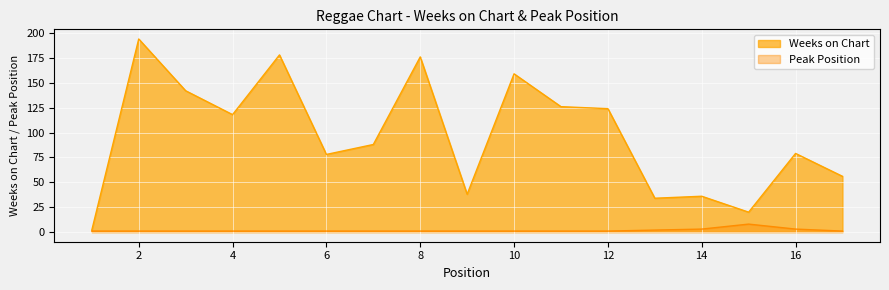

How many lines are shown in the chart?

2